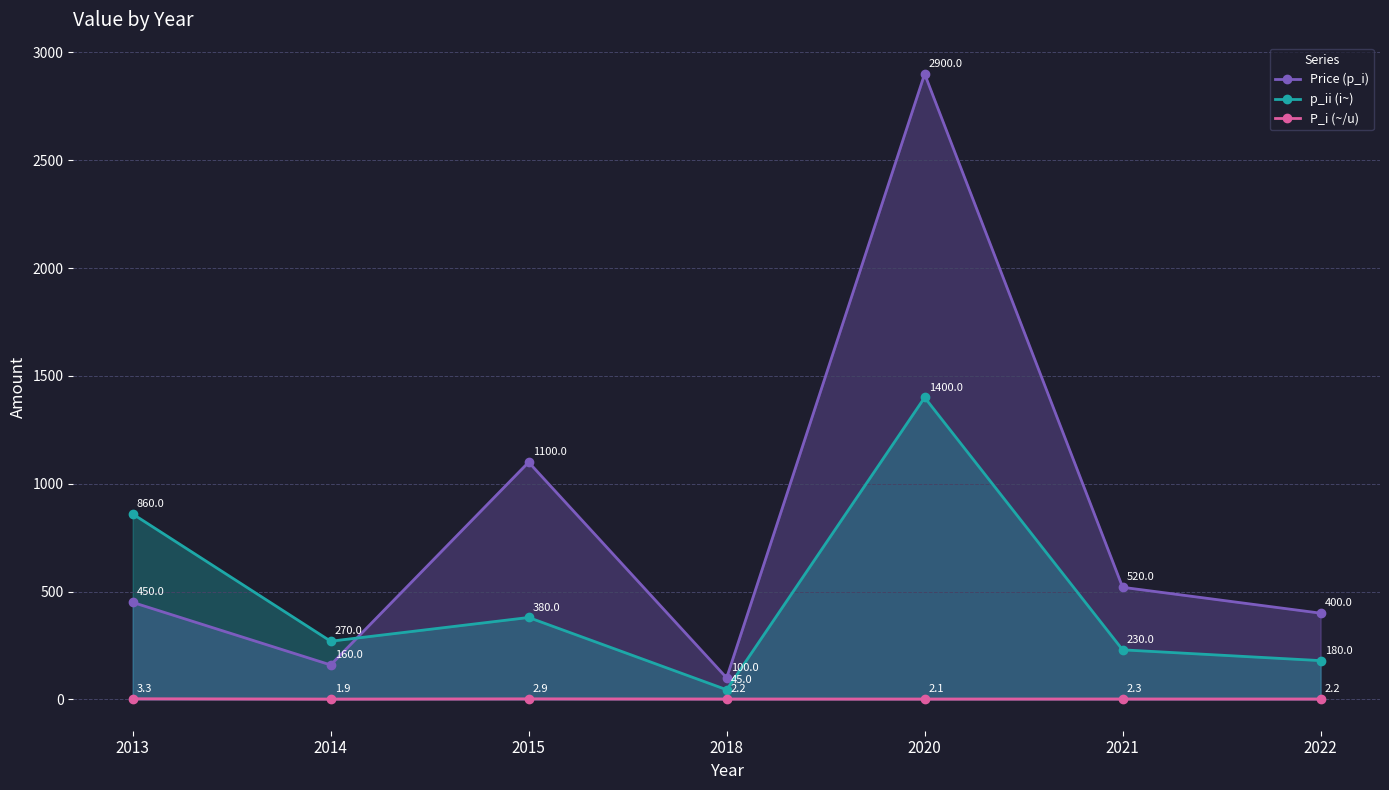

What is the maximum value shown in the chart?

2900.0